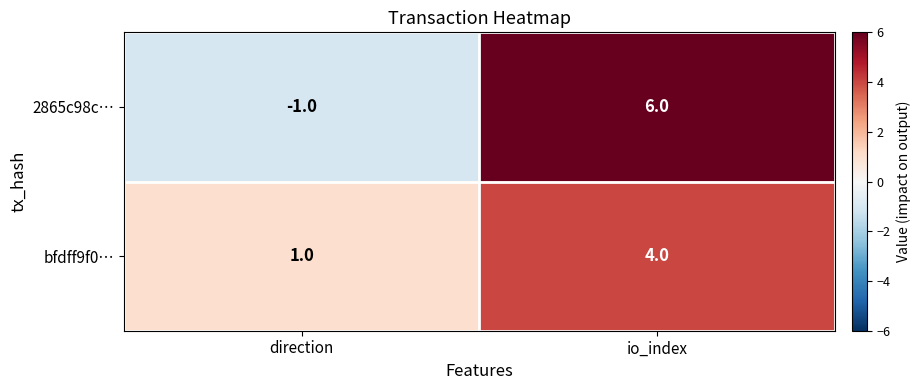

Which series has the largest range (max minus min)?

2865c98c…